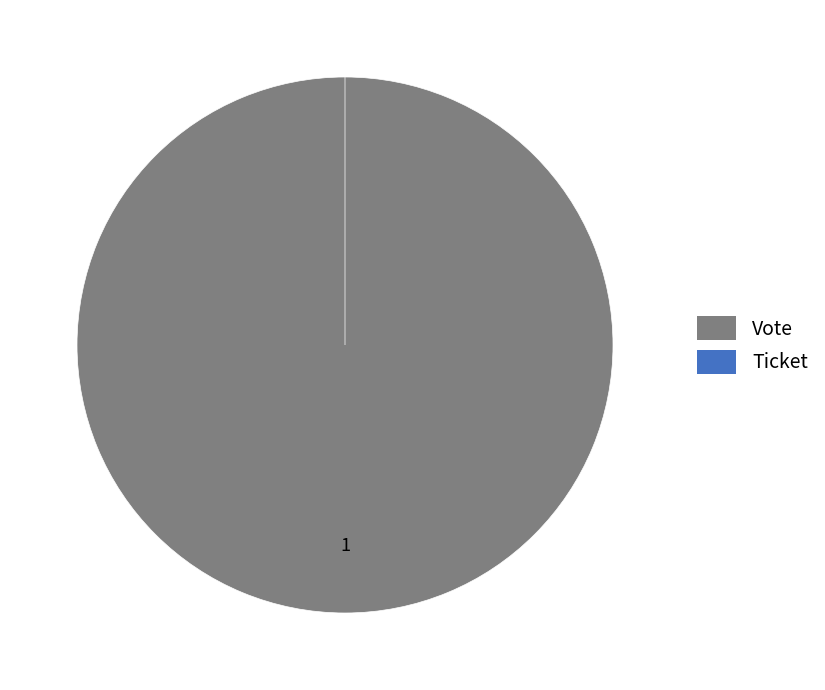

Does any single category account for the majority?

Yes